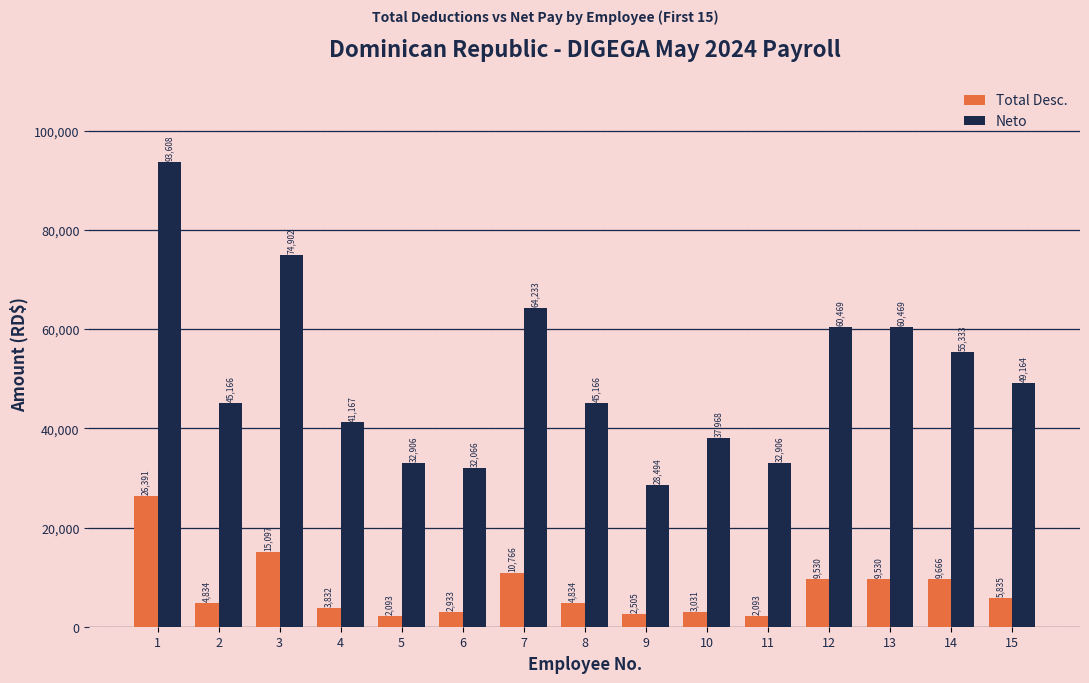

How many values in the Neto series are below 45166?

6